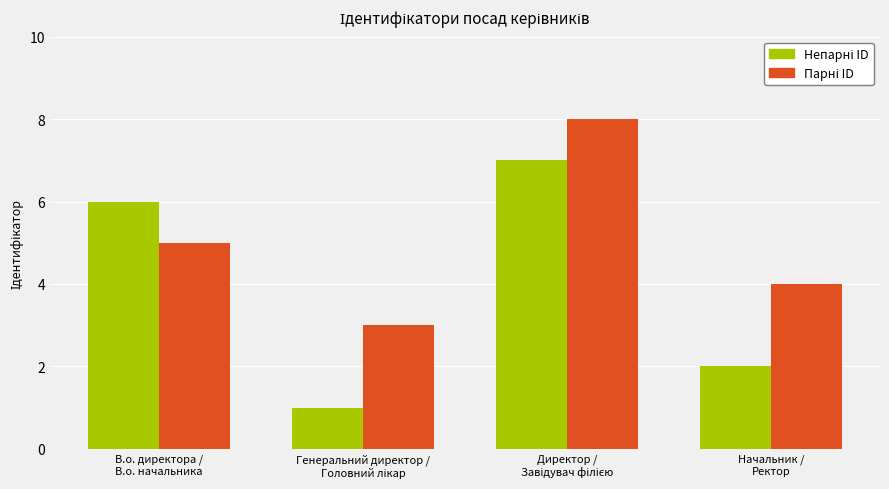

What is the greatest value displayed?

8